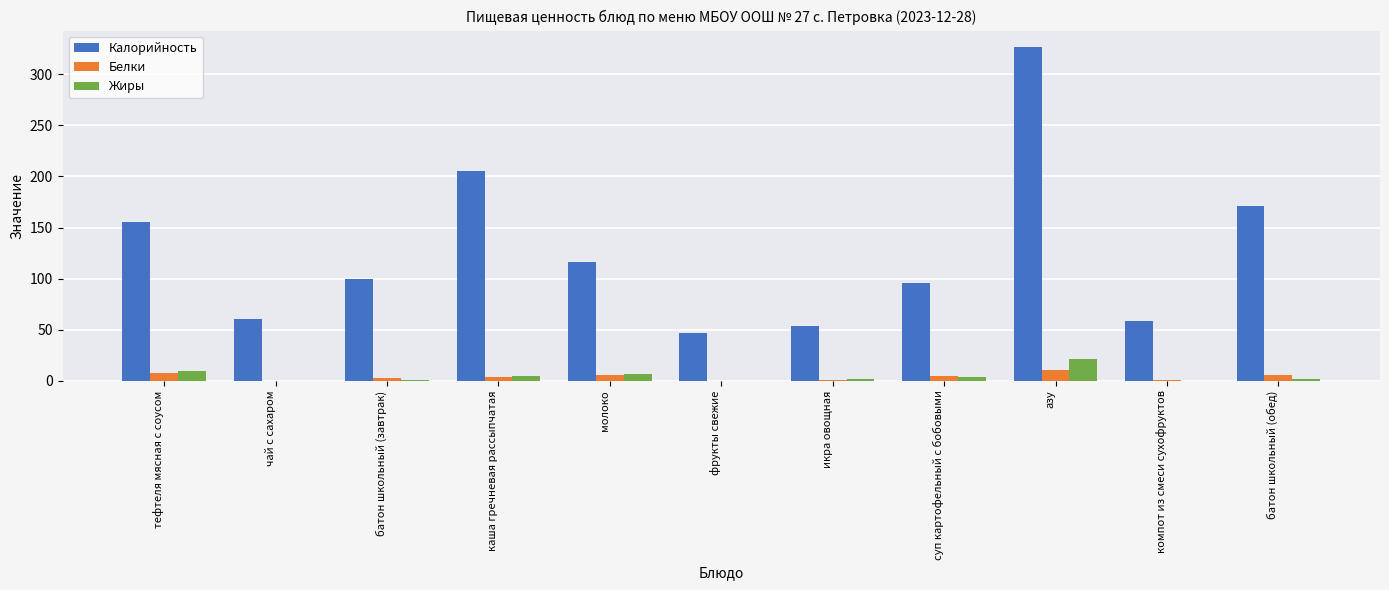

What is the sum of all Жиры values?

48.9